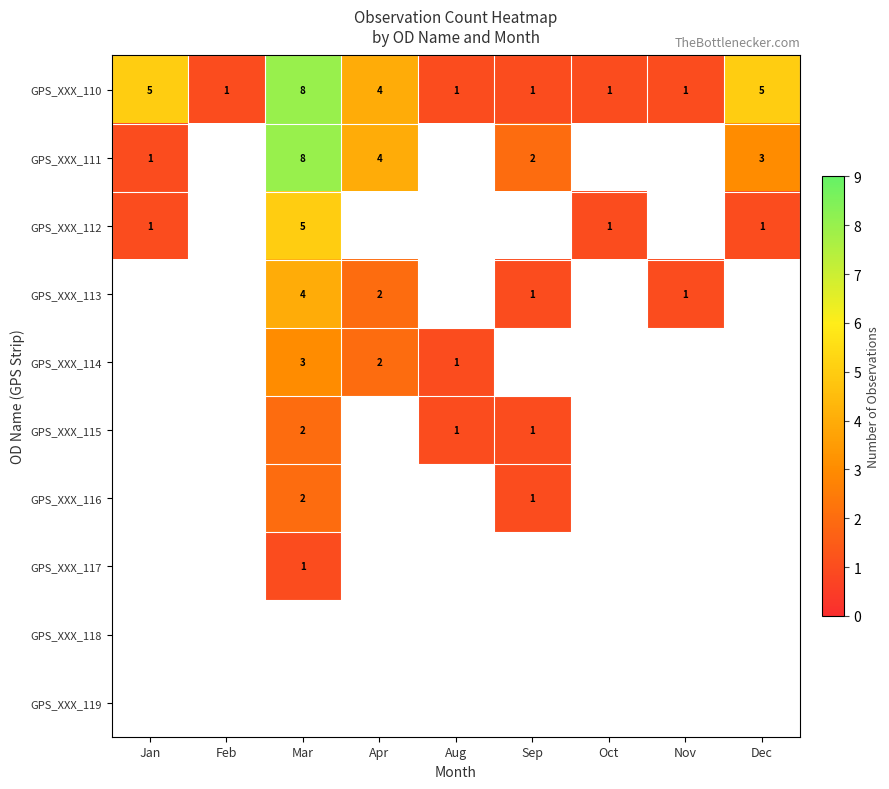

How many distinct data groups are displayed?

10